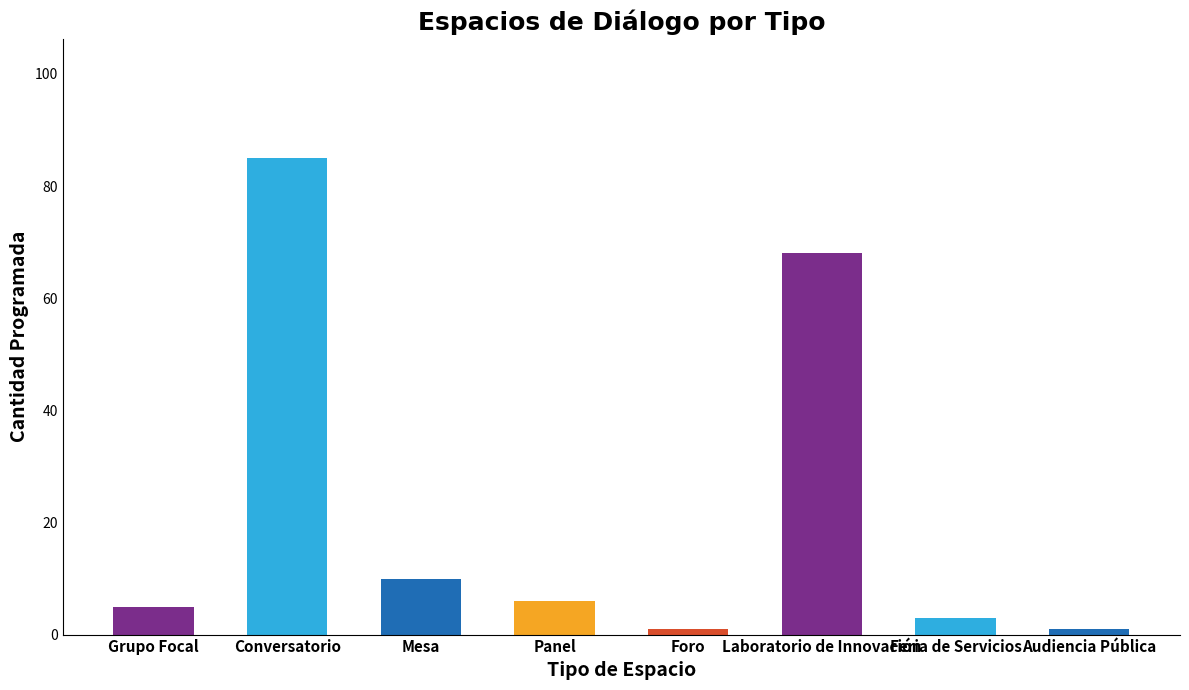

Reading left to right, extract all data points from this chart.

5	85	10	6	1	68	3	1